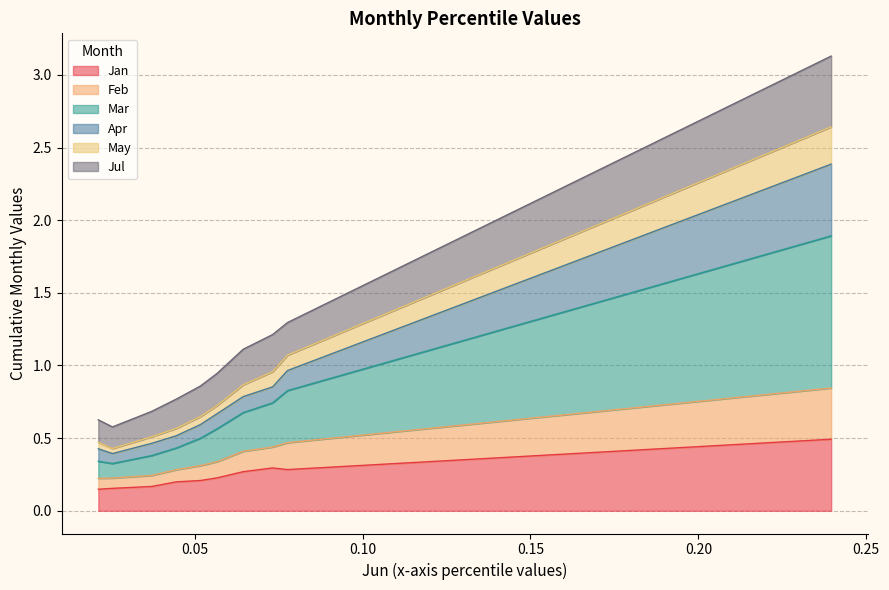

What is the highest value of the Jan series?

0.5